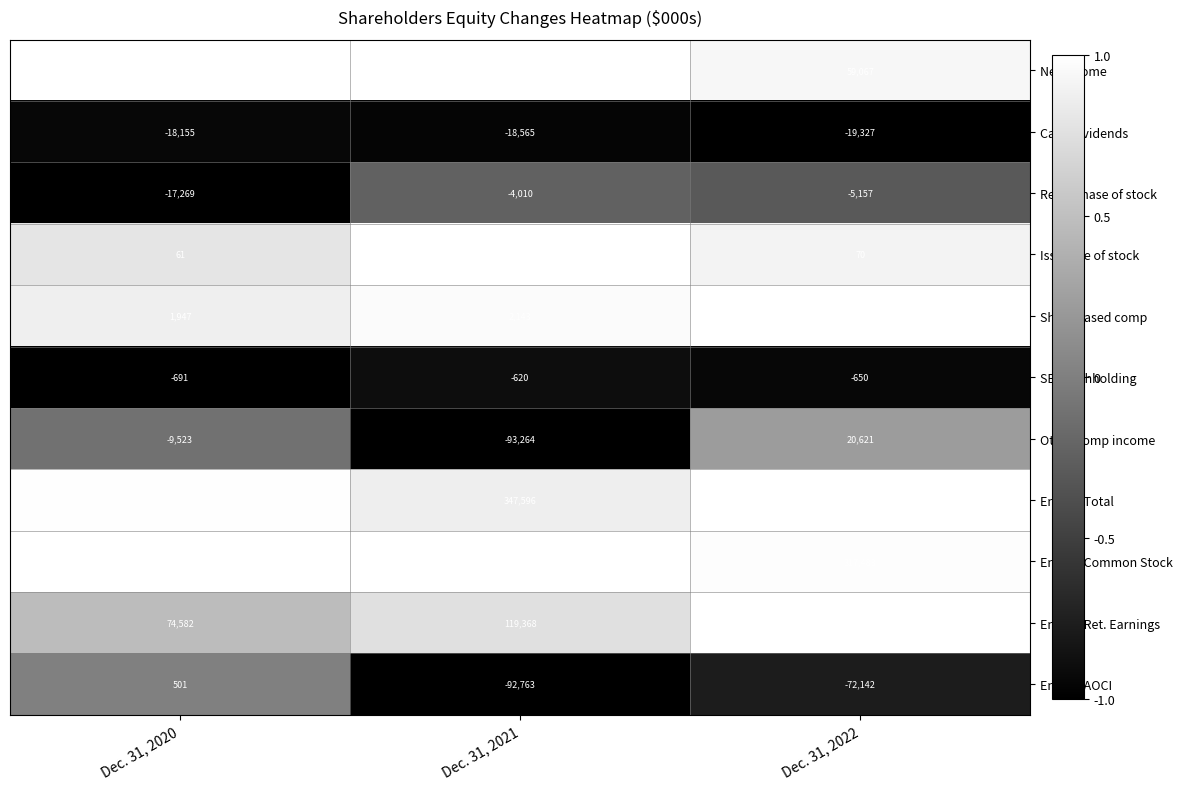

Rank the series by their maximum value, from lowest to highest.

Cash dividends, Repurchase of stock, SBC withholding, Issuance of stock, Ending AOCI, Share based comp, Other comp income, Net income, Ending Ret. Earnings, Ending Common Stock, Ending Total